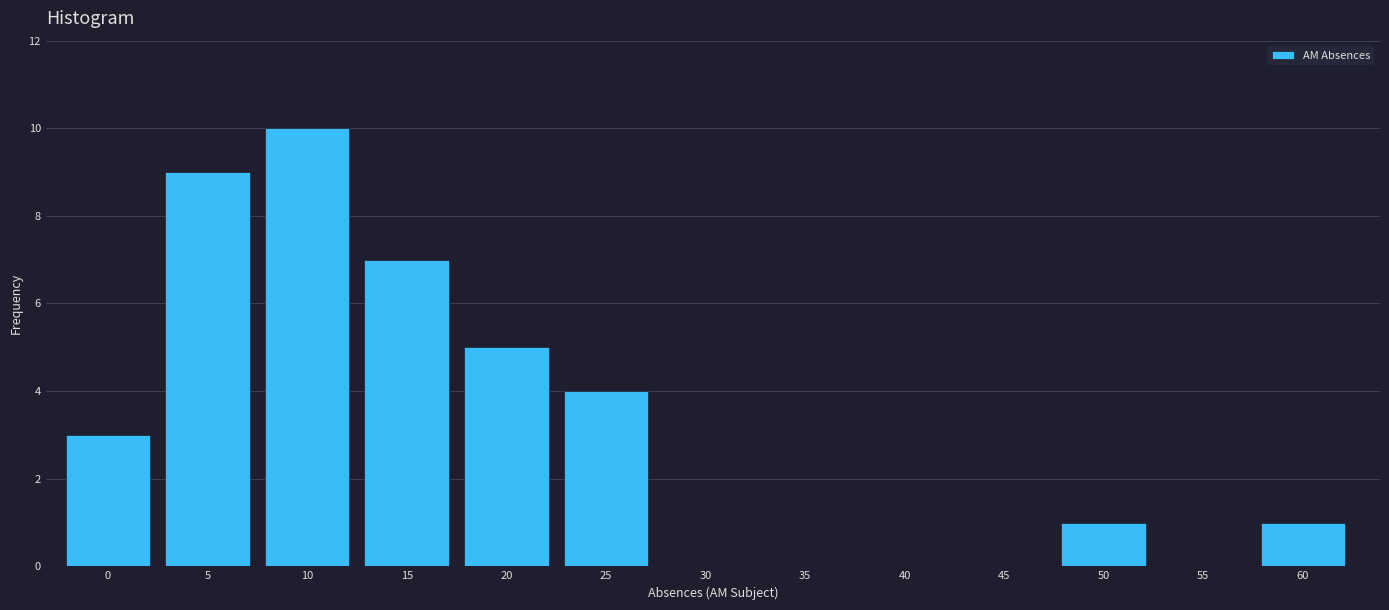

Reading right to left, list all the values displayed in this chart.

60=1	55=0	50=1	45=0	40=0	35=0	30=0	25=4	20=5	15=7	10=10	5=9	0=3